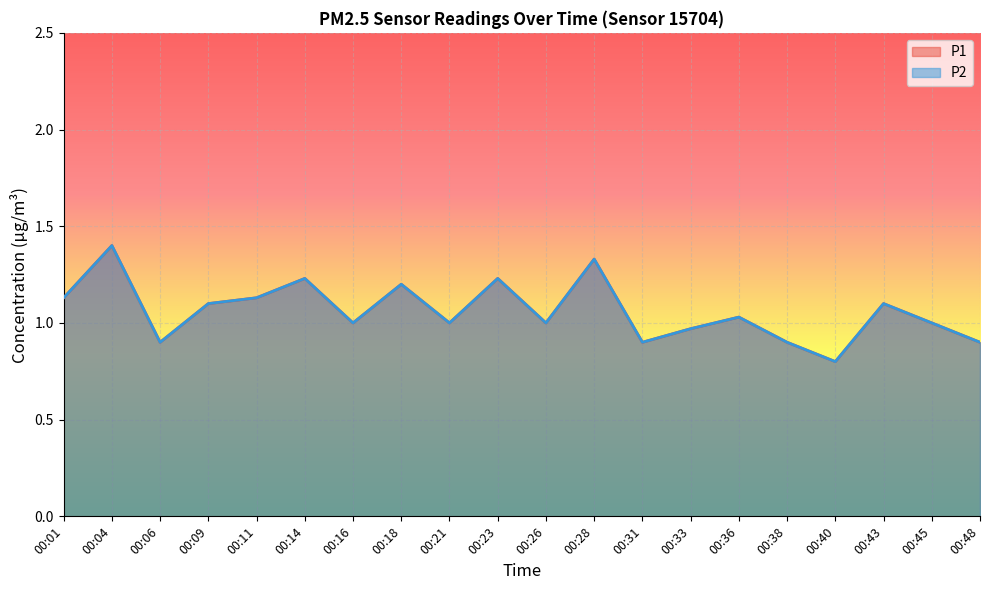

Which series has the widest spread of values?

P1